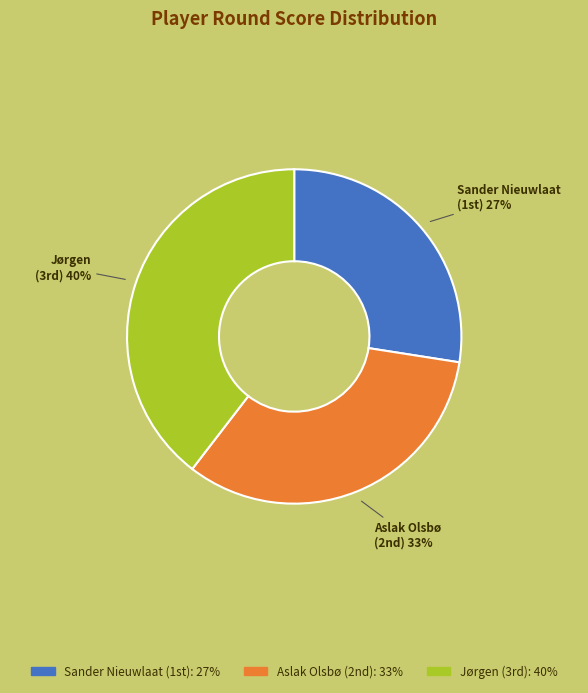

Which slice is the smallest?

Sander Nieuwlaat